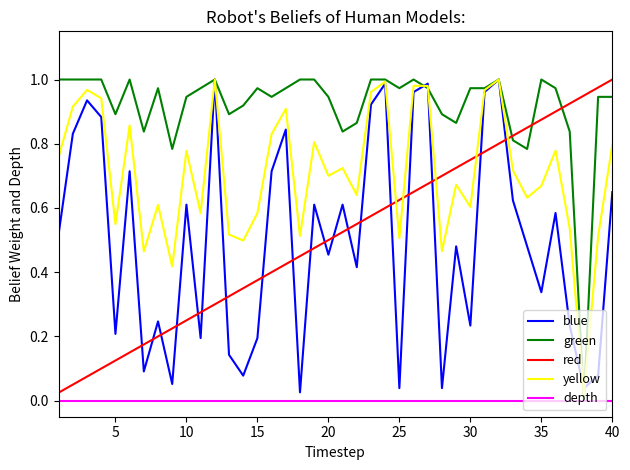

Which series has the largest total across all categories?

green